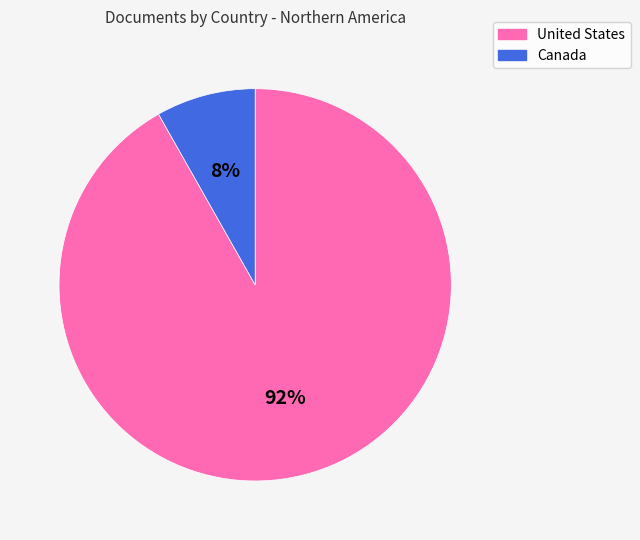

What is the smallest slice in the pie chart?

Canada